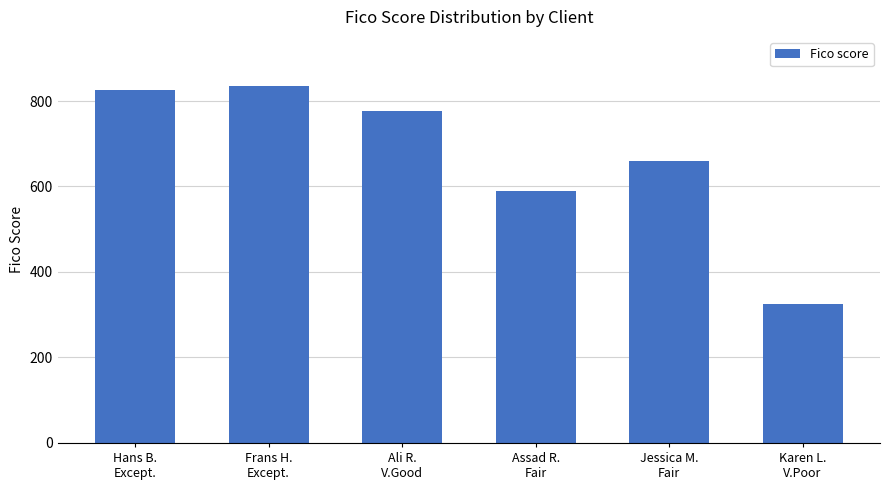

What is the label of the 3rd bar from the left?

Ali R.
V.Good